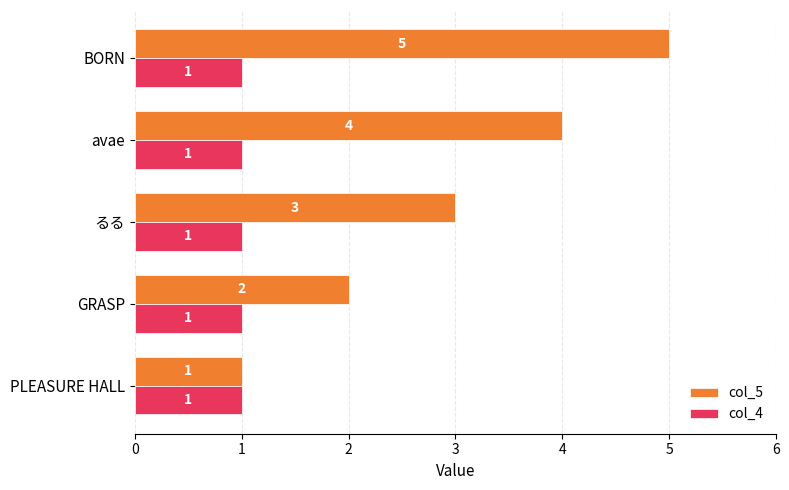

At which label does col_5 reach its peak?

BORN